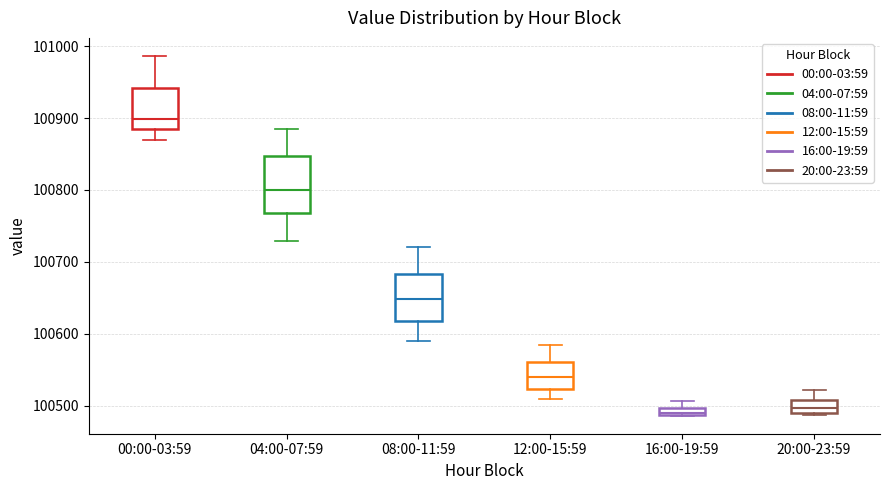

Where is the lower edge of the box for 08:00-11:59 on the y-axis? The values are not printed on the chart, so give them approximately, as read against the axis.

100620